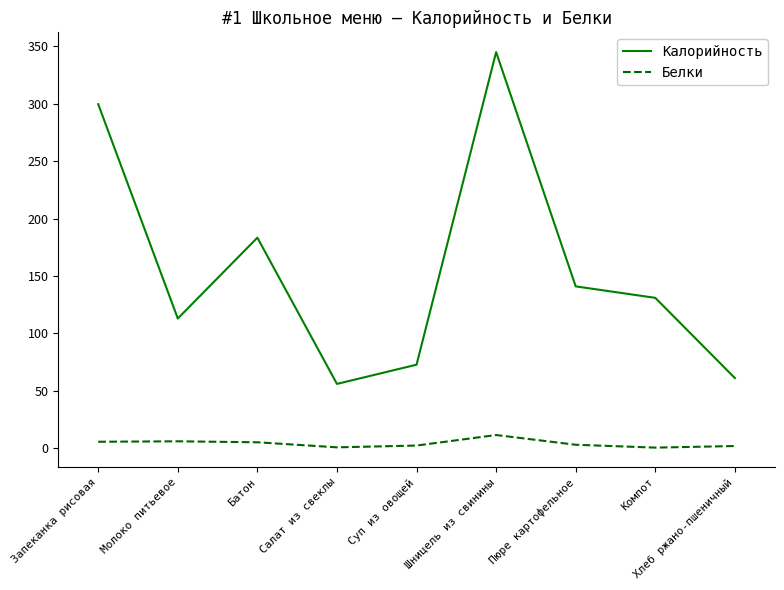

True or false: Калорийность has a value of 56.1 at Салат из свеклы.

True